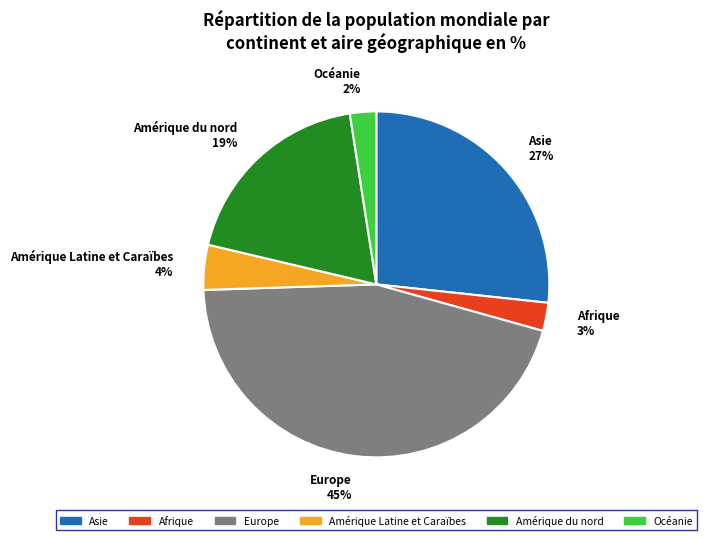

Which has a higher value, Europe or Amérique du nord?

Europe